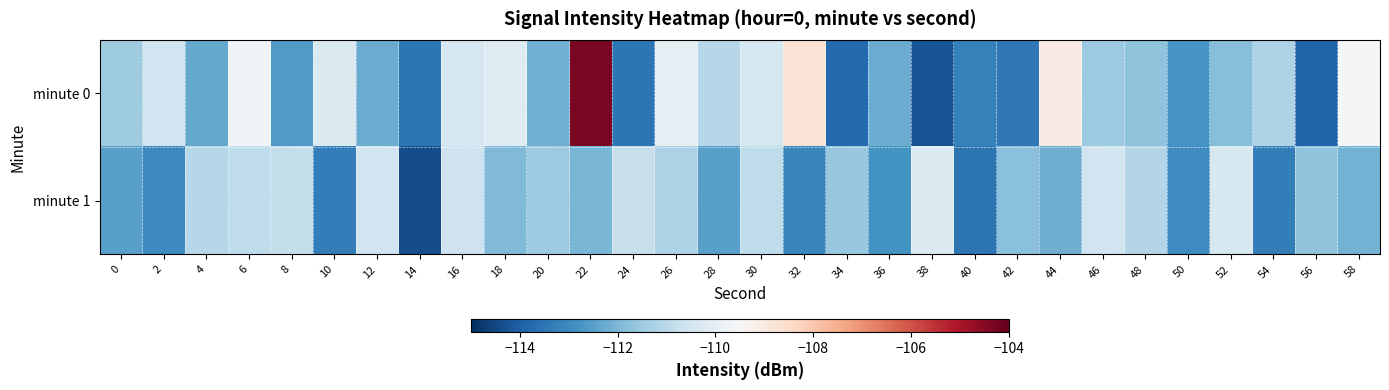

List the series in order of their peak value, lowest first.

minute 1, minute 0